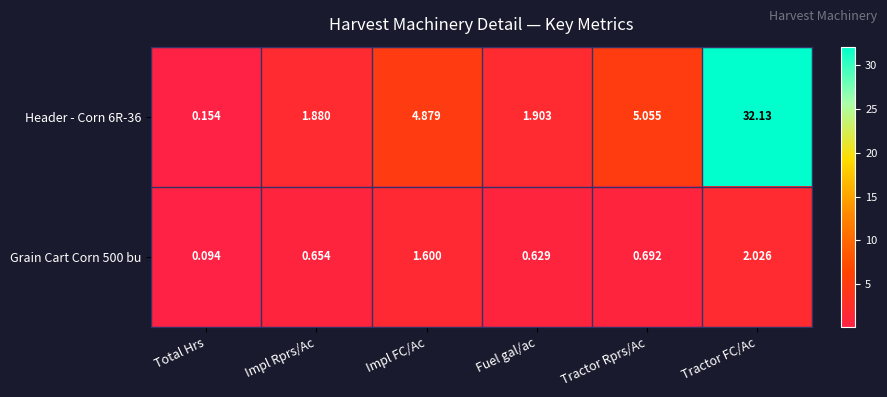

List the labels in order of Header - Corn 6R-36 value, largest first.

Tractor FC/Ac, Tractor Rprs/Ac, Impl FC/Ac, Fuel gal/ac, Impl Rprs/Ac, Total Hrs